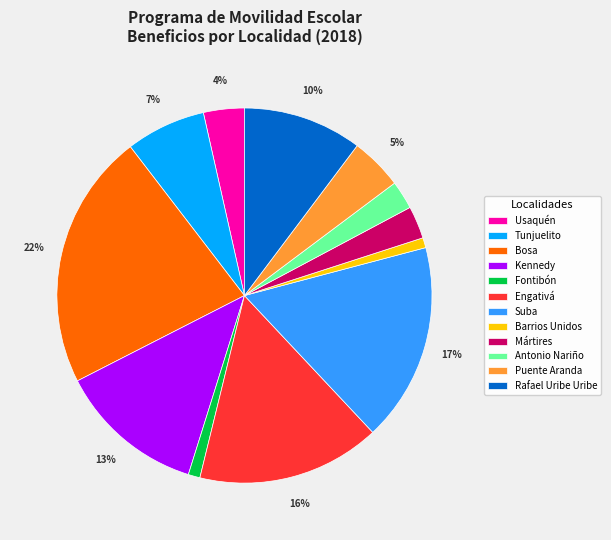

Is there a majority slice in this chart?

No